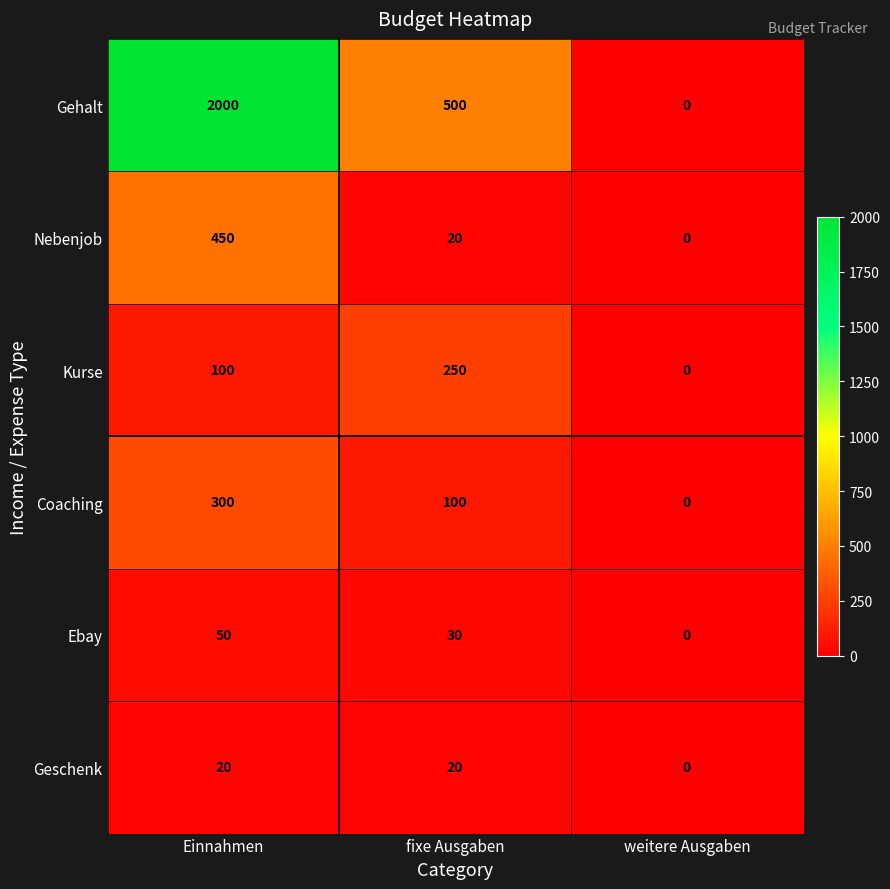

Is it true that Nebenjob equals 771 at Einnahmen?

False